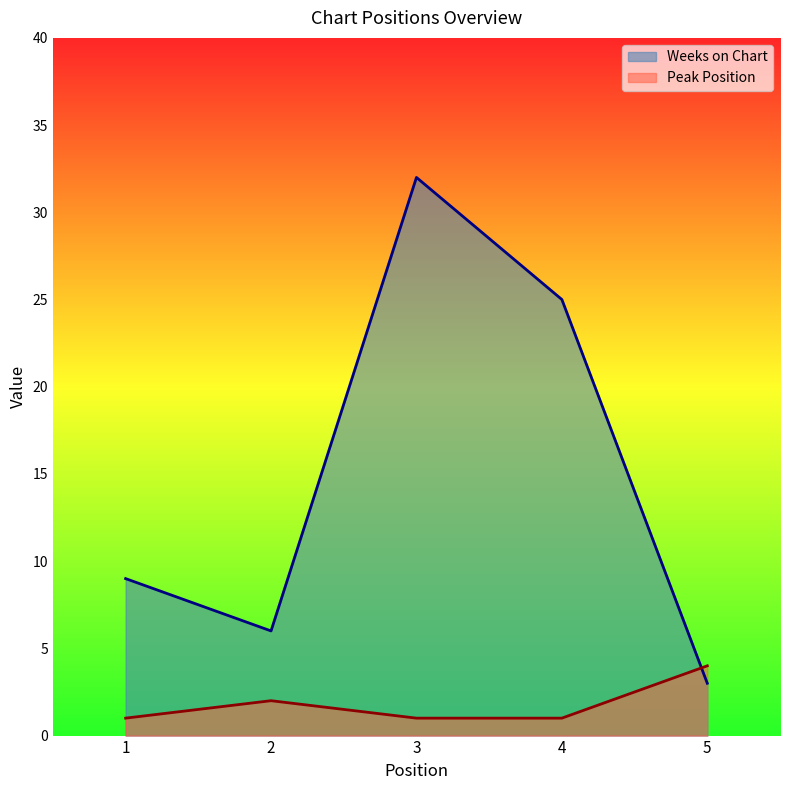

Is it true that Weeks on Chart equals 47 at 3?

False